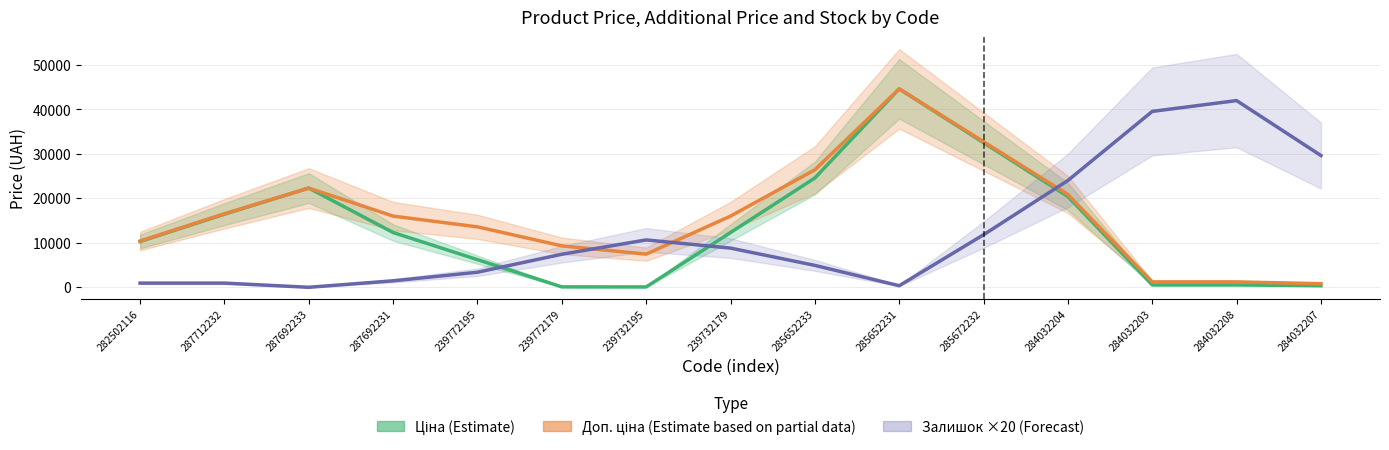

At which category does the chart reach its minimum across all series?

287692233